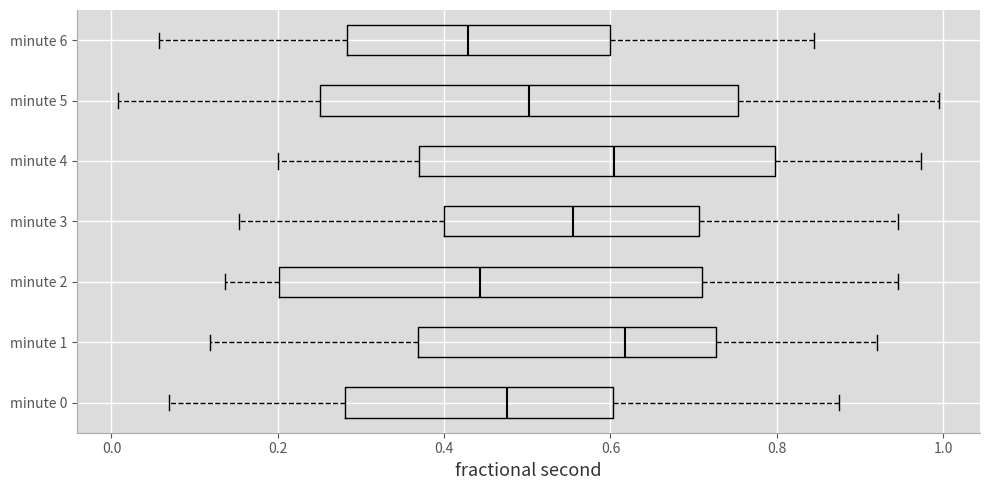

Where does the left whisker of the box for minute 5 end on the x-axis? The values are not printed on the chart, so give them approximately, as read against the axis.

0.00